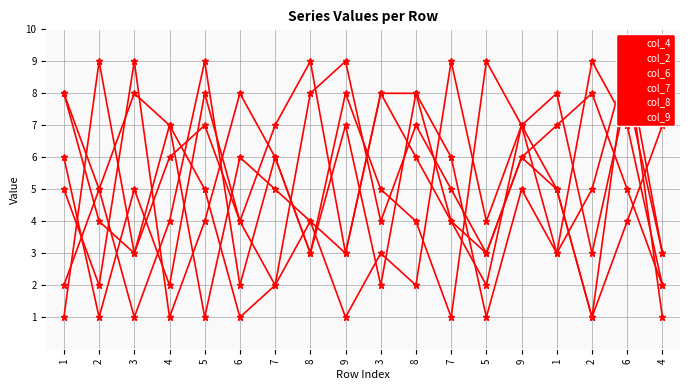

What are all the series names shown in the legend?

col_4, col_2, col_6, col_7, col_8, col_9